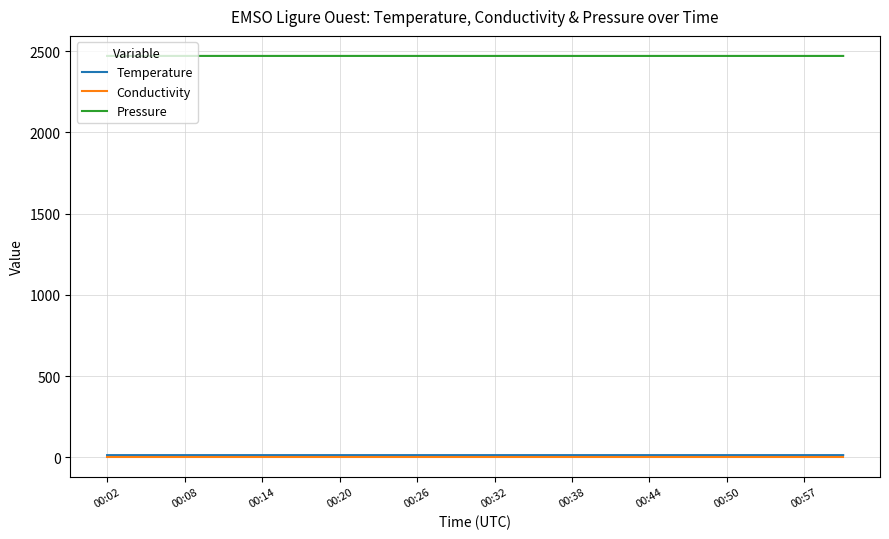

True or false: Pressure and Temperature cross at least once.

False